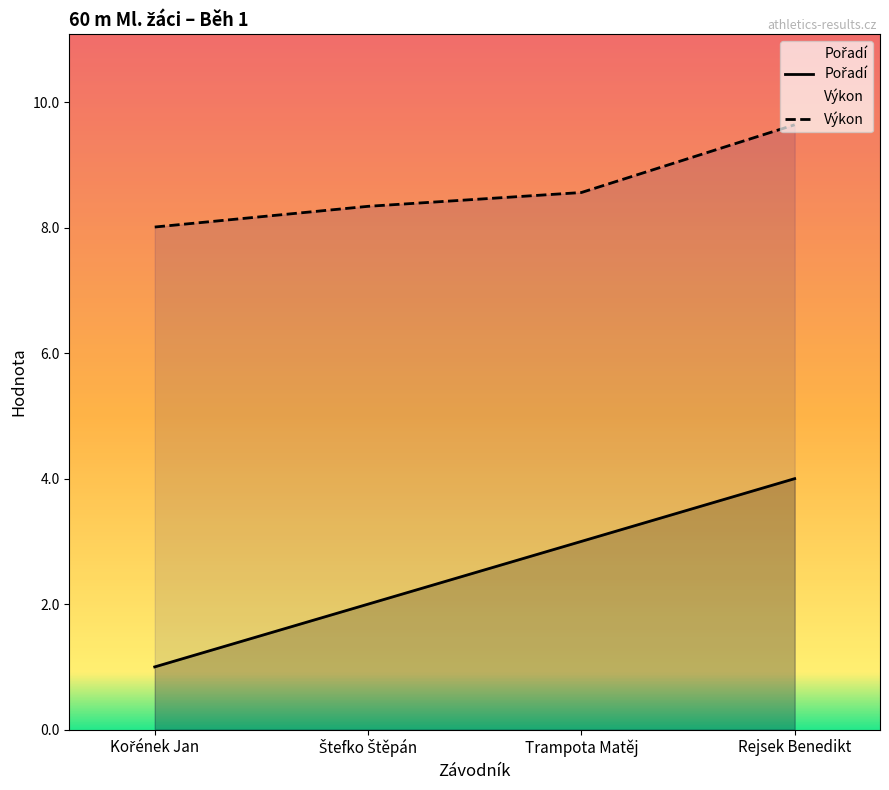

Is it true that Výkon equals 6.1 at Rejsek Benedikt?

False